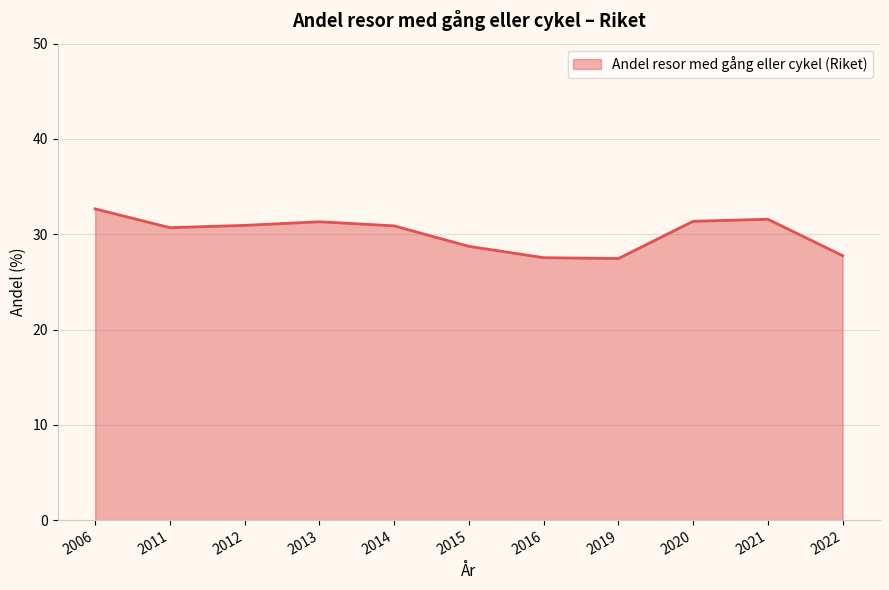

True or false: there are more than 2 points higher than both neighbors.

False